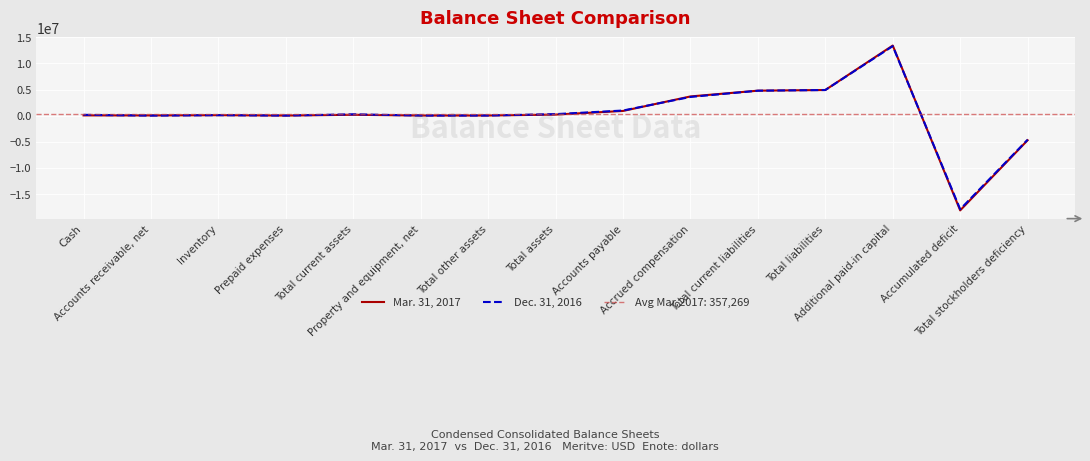

At how many categories does at least one series exceed -3736191?

13